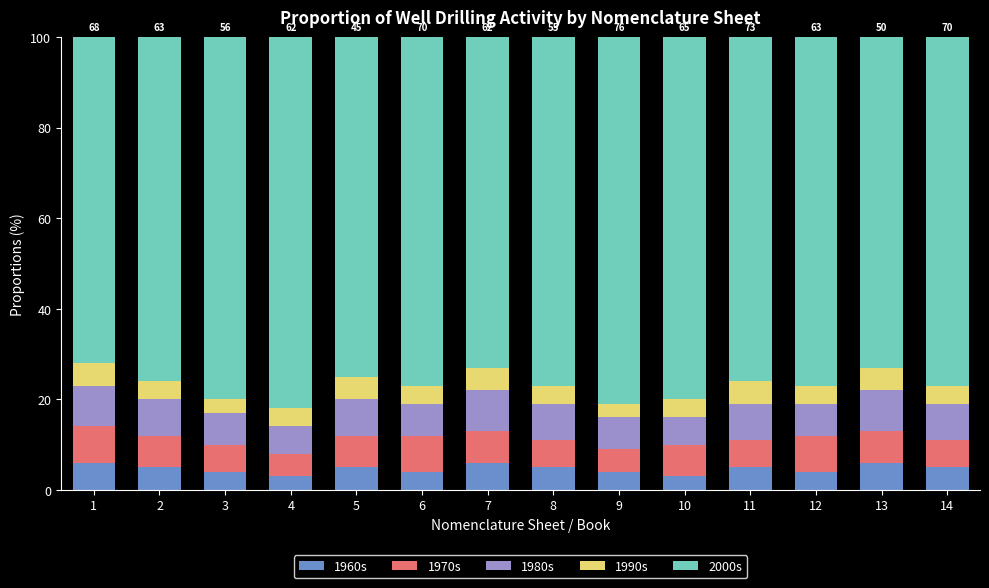

How many data points in 1960s are less than 5?

6